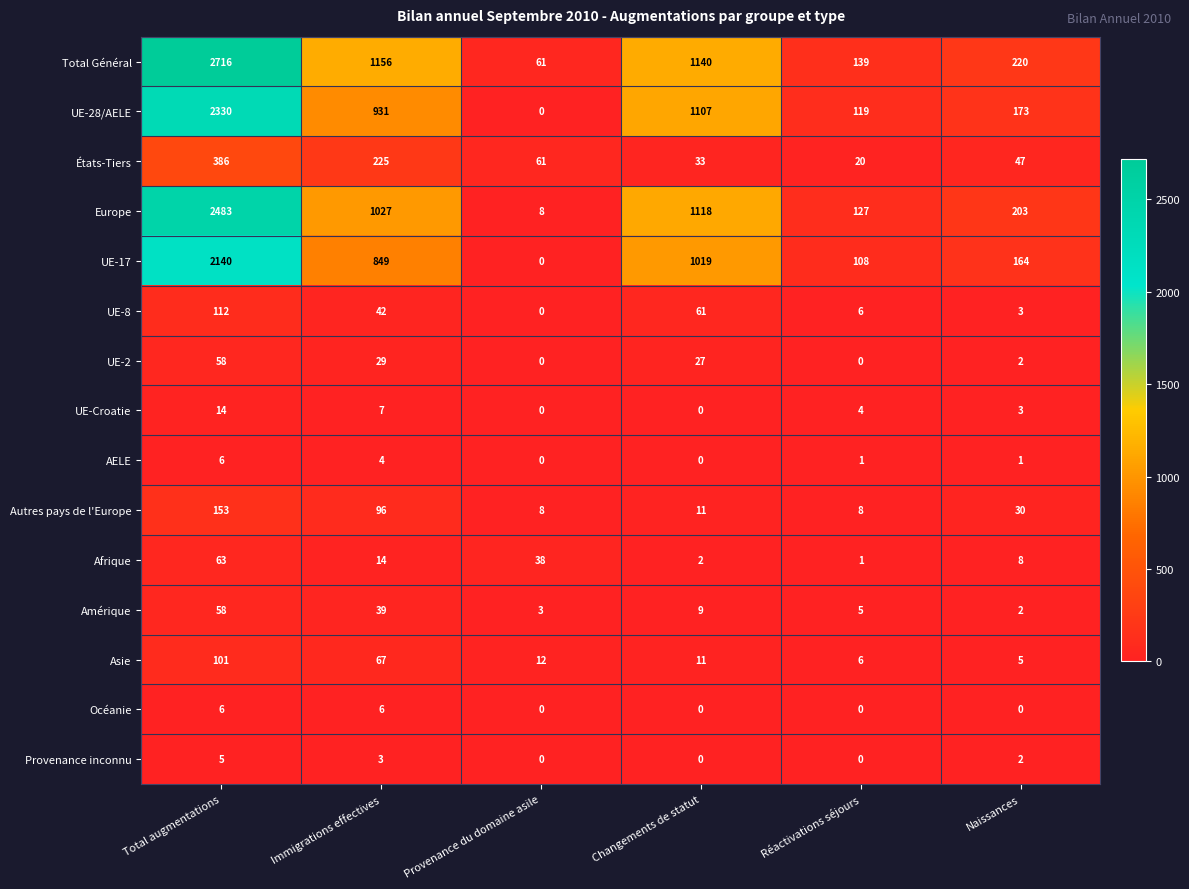

True or false: Asie has a value of 5 at Naissances.

True